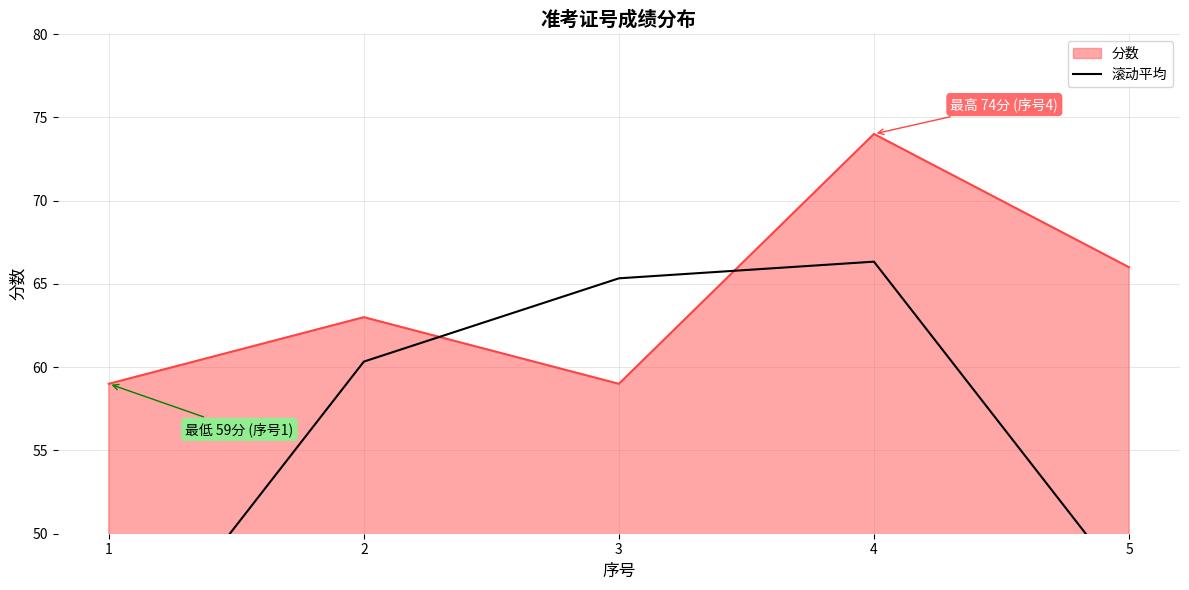

How many values exceed 60?

3